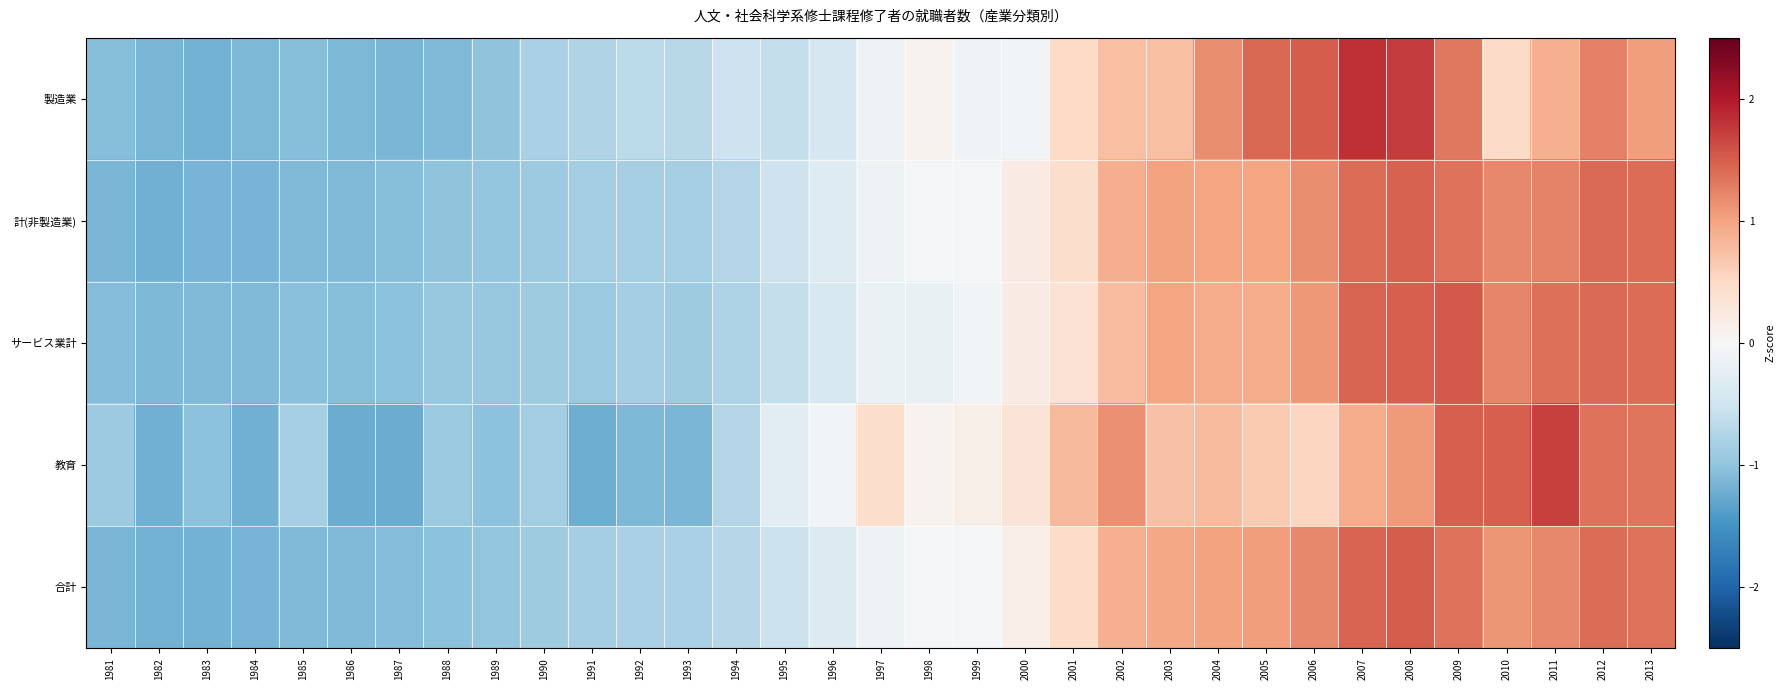

Reading left to right, extract all data points from this chart.

製造業: 1981=-1.1	1982=-1.1	1983=-1.2	1984=-1.1	1985=-1.1	1986=-1.1	1987=-1.1	1988=-1.1	1989=-1.0	1990=-0.8	1991=-0.8	1992=-0.7	1993=-0.7	1994=-0.5	1995=-0.6	1996=-0.4	1997=-0.1	1998=0.1	1999=-0.1	2000=-0.1	2001=0.5	2002=0.8	2003=0.8	2004=1.2	2005=1.4	2006=1.5	2007=1.8	2008=1.7	2009=1.3	2010=0.5	2011=0.9	2012=1.3	2013=1.0
計(非製造業): 1981=-1.1	1982=-1.2	1983=-1.2	1984=-1.2	1985=-1.1	1986=-1.1	1987=-1.1	1988=-1.0	1989=-1.0	1990=-0.9	1991=-0.9	1992=-0.8	1993=-0.8	1994=-0.7	1995=-0.5	1996=-0.3	1997=-0.1	1998=-0.0	1999=-0.0	2000=0.2	2001=0.4	2002=0.9	2003=1.0	2004=1.0	2005=1.0	2006=1.2	2007=1.4	2008=1.5	2009=1.4	2010=1.2	2011=1.2	2012=1.4	2013=1.4
サービス業計: 1981=-1.1	1982=-1.1	1983=-1.1	1984=-1.1	1985=-1.1	1986=-1.1	1987=-1.0	1988=-1.0	1989=-0.9	1990=-0.9	1991=-0.9	1992=-0.8	1993=-0.9	1994=-0.8	1995=-0.6	1996=-0.4	1997=-0.2	1998=-0.2	1999=-0.1	2000=0.2	2001=0.4	2002=0.8	2003=1.0	2004=0.9	2005=0.9	2006=1.1	2007=1.5	2008=1.5	2009=1.5	2010=1.2	2011=1.4	2012=1.4	2013=1.4
教育: 1981=-0.9	1982=-1.2	1983=-1.0	1984=-1.2	1985=-0.8	1986=-1.2	1987=-1.2	1988=-0.9	1989=-1.0	1990=-0.9	1991=-1.2	1992=-1.1	1993=-1.1	1994=-0.7	1995=-0.3	1996=-0.1	1997=0.4	1998=0.1	1999=0.2	2000=0.3	2001=0.8	2002=1.1	2003=0.7	2004=0.8	2005=0.6	2006=0.5	2007=0.9	2008=1.1	2009=1.5	2010=1.5	2011=1.7	2012=1.4	2013=1.3
合計: 1981=-1.1	1982=-1.2	1983=-1.2	1984=-1.2	1985=-1.1	1986=-1.1	1987=-1.1	1988=-1.0	1989=-1.0	1990=-0.9	1991=-0.9	1992=-0.8	1993=-0.8	1994=-0.7	1995=-0.5	1996=-0.3	1997=-0.1	1998=-0.0	1999=-0.0	2000=0.2	2001=0.5	2002=0.9	2003=1.0	2004=1.0	2005=1.0	2006=1.2	2007=1.5	2008=1.5	2009=1.4	2010=1.1	2011=1.2	2012=1.4	2013=1.3